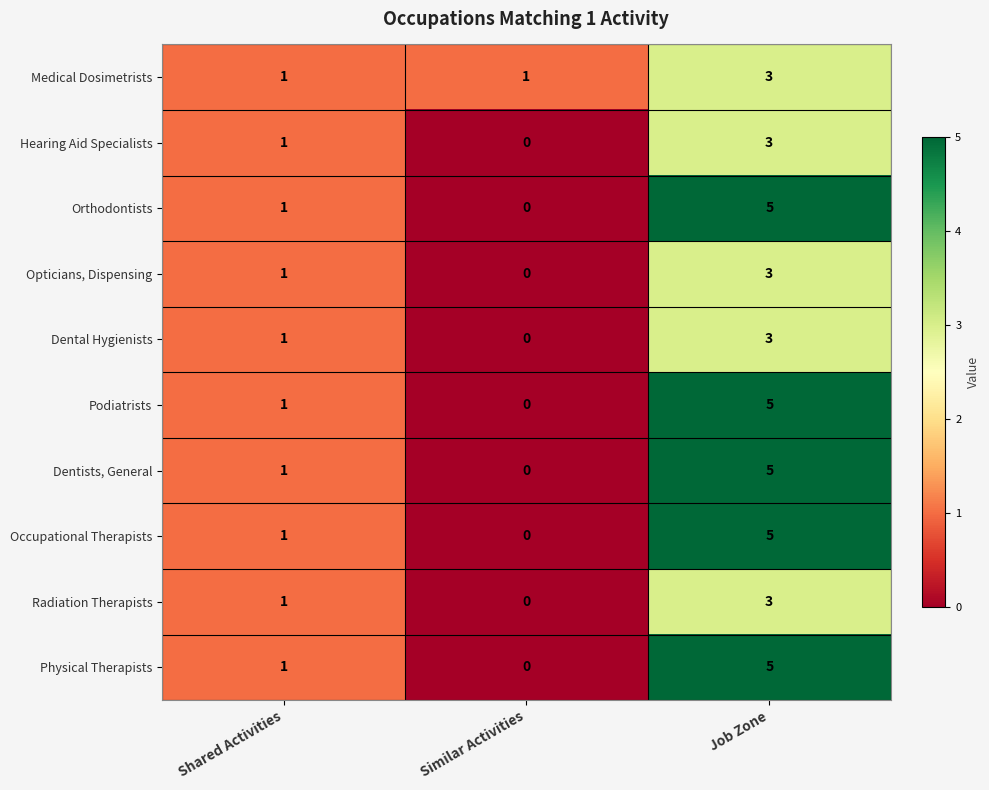

At which label does Dentists, General reach its peak?

Job Zone